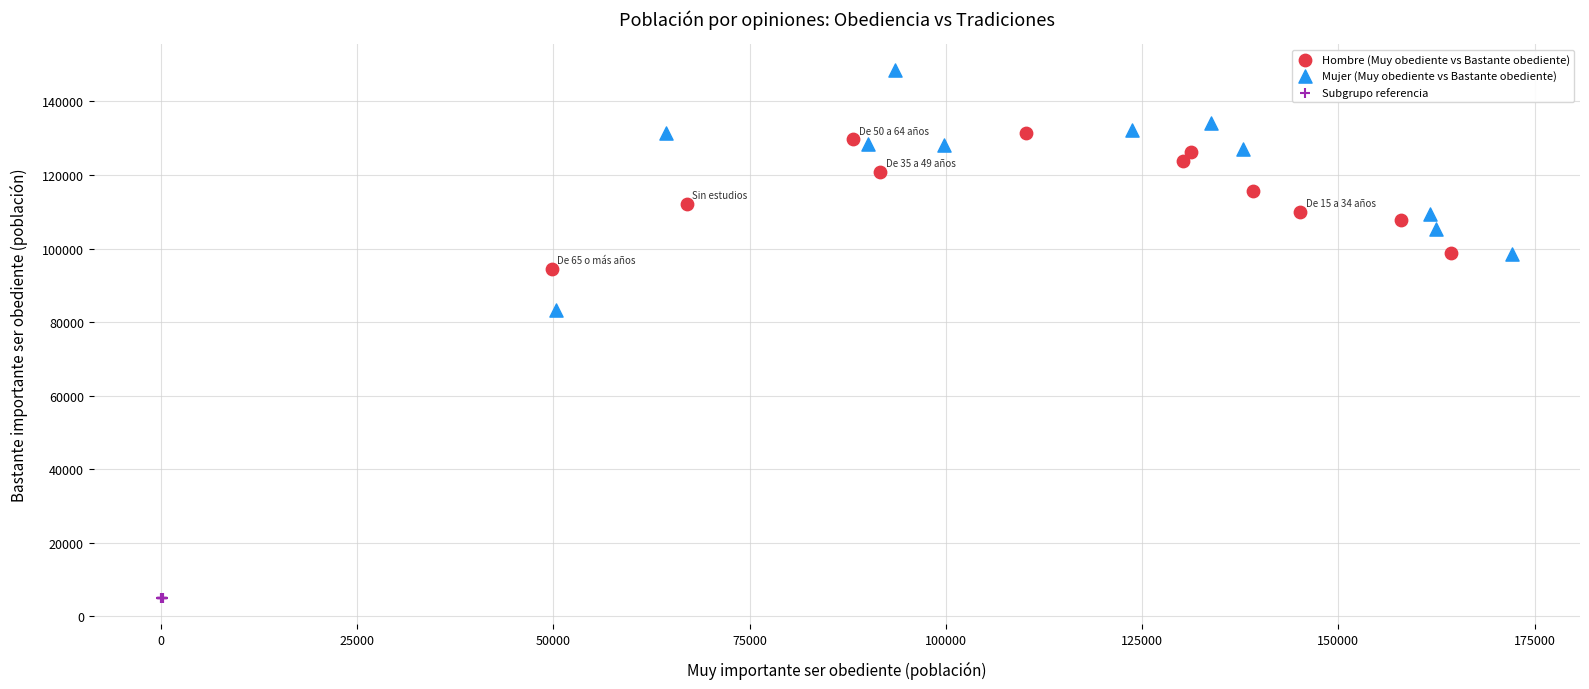

What are all the series names shown in the legend?

Hombre (Muy obediente vs Bastante obediente), Mujer (Muy obediente vs Bastante obediente), Subgrupo referencia